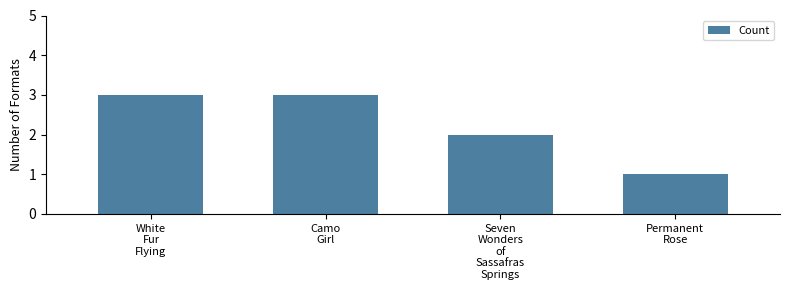

The value at Camo
Girl is 3. True or false?

True